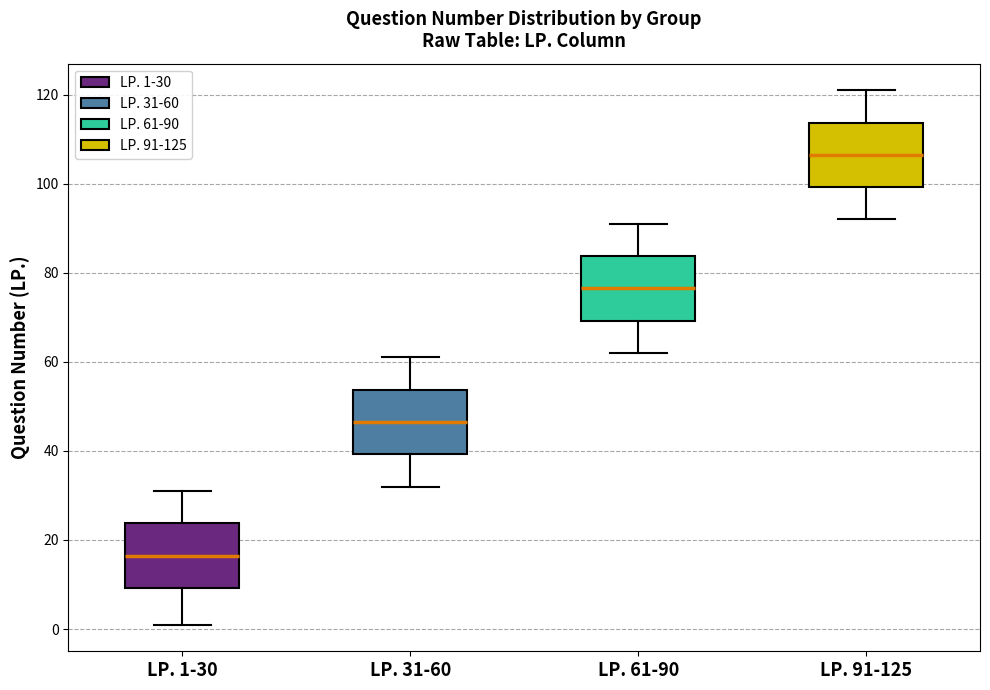

Reading left to right, read every box against the y-axis: the position of its median line, the range the box covers, and the ends of its whiskers. The values are not printed on the chart, so give them approximately, as read against the axis.

LP. 1-30: median 16, box 10 to 24, whiskers 2 to 32
LP. 31-60: median 46, box 40 to 54, whiskers 32 to 62
LP. 61-90: median 76, box 70 to 84, whiskers 62 to 92
LP. 91-125: median 106, box 100 to 114, whiskers 92 to 122